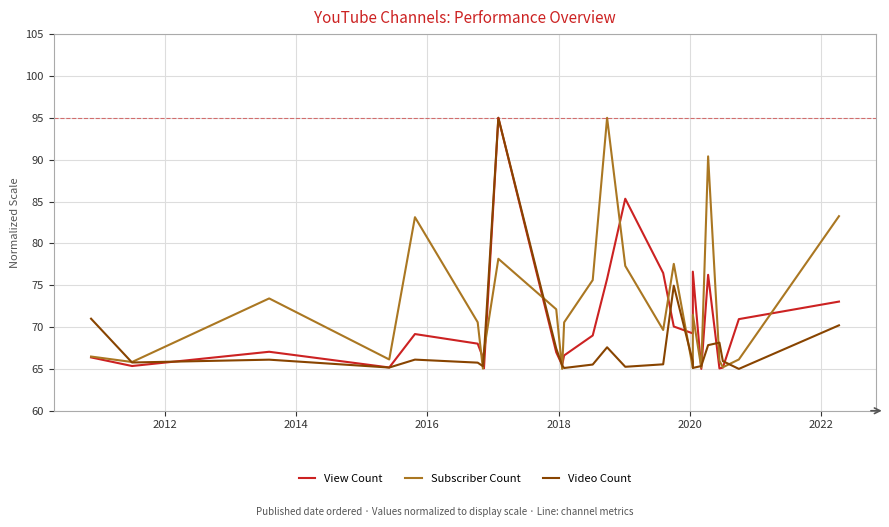

Rank the series by their average value, from highest to lowest.

Subscriber Count, View Count, Video Count